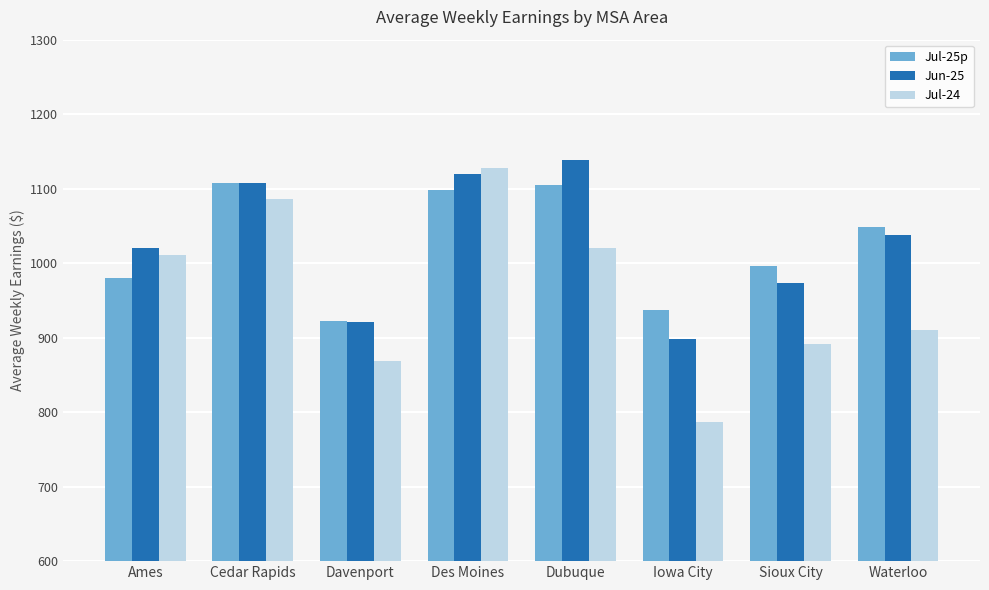

True or false: Jul-24 has a value of 1127.5 at Des Moines.

True